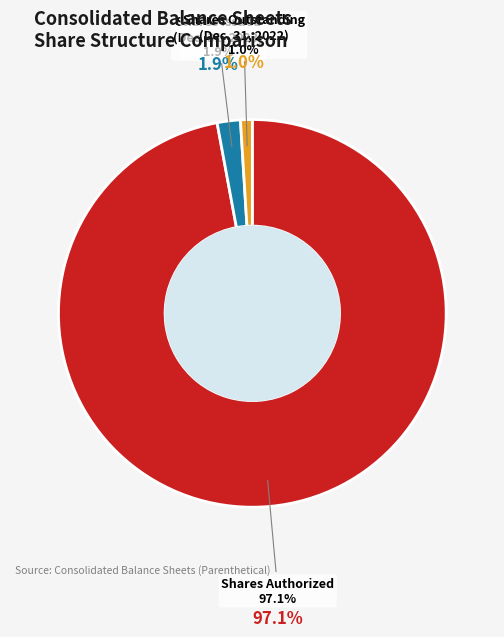

To the nearest percent, what is the combined percentage of Common stock, shares issued (Dec. 31, 2023) and Common stock, shares outstanding (Dec. 31, 2022)?

3%